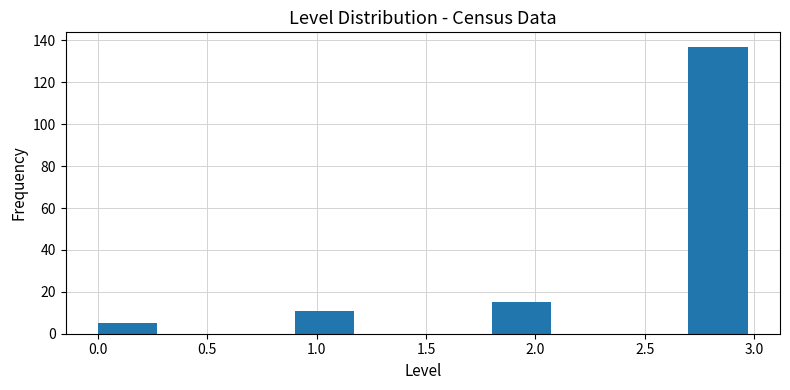

What is the height of the bar covering 1.8 to 2.1 on the x-axis? The values are not printed on the chart, so give them approximately, as read against the axis.

16